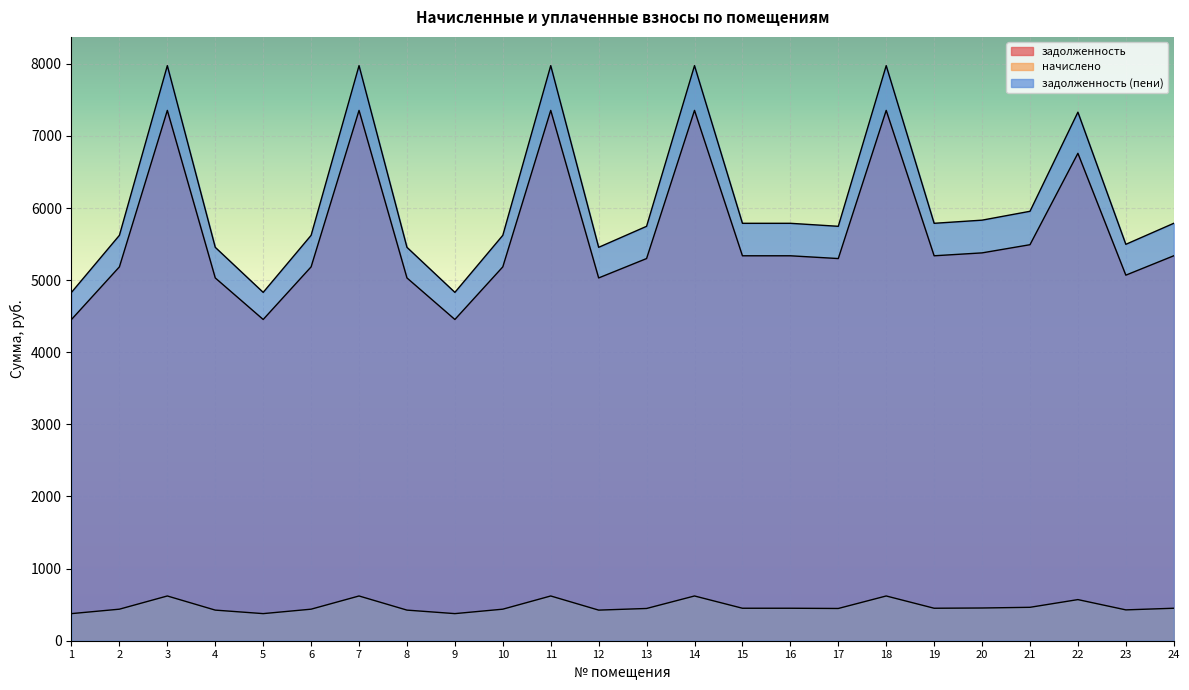

Does the chart display data point markers on the line(s)?

No